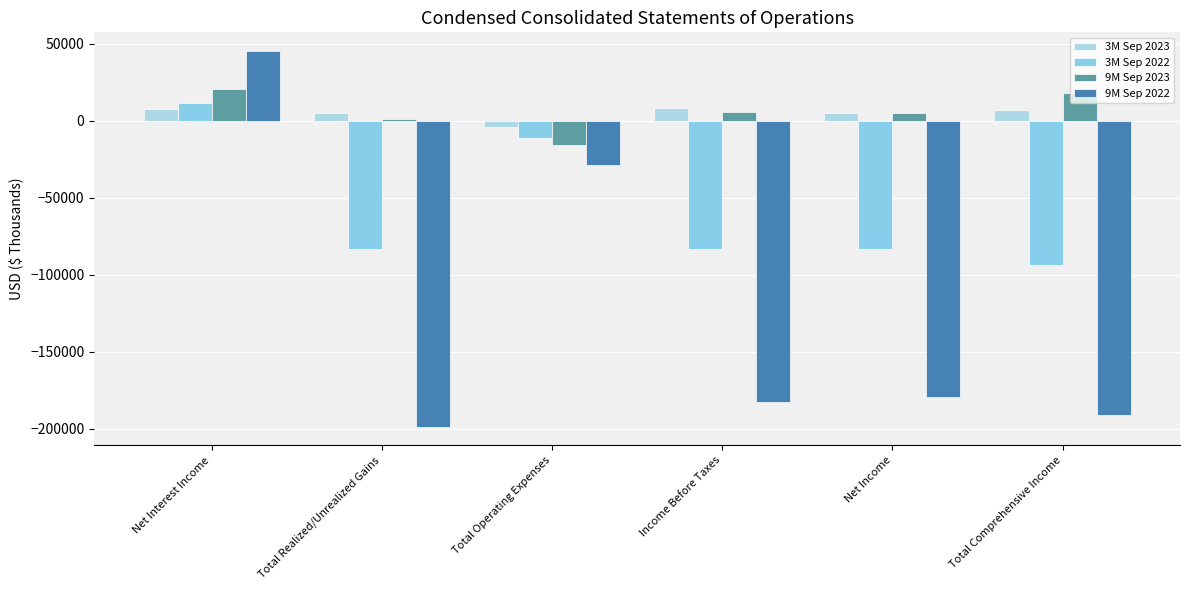

How many values in 9M Sep 2022 are below zero?

5